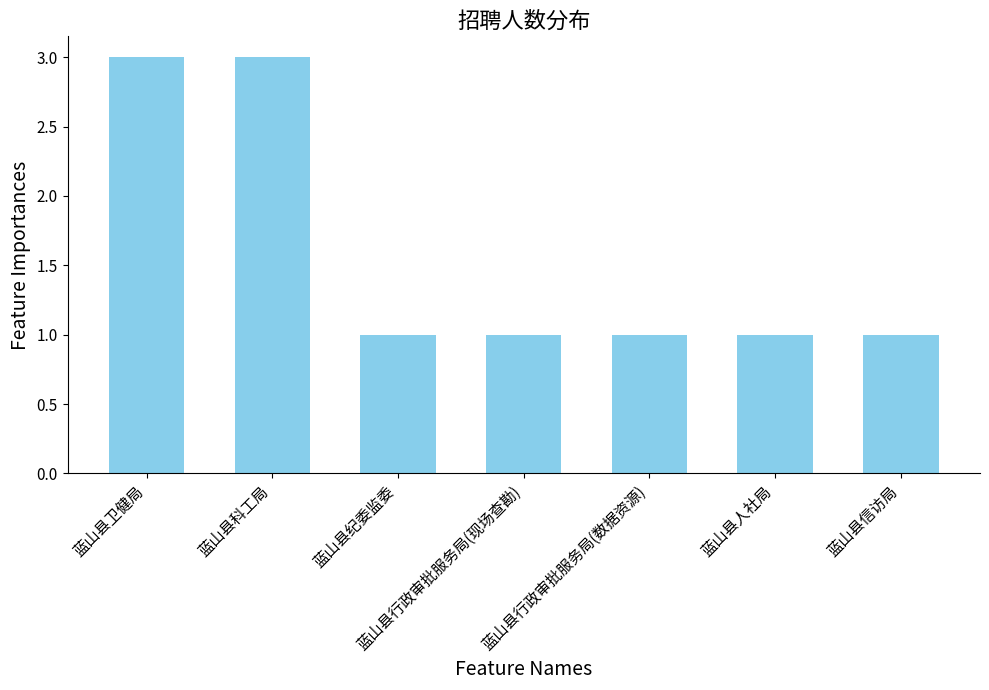

Reading left to right, transcribe all the data shown in this chart.

3	3	1	1	1	1	1